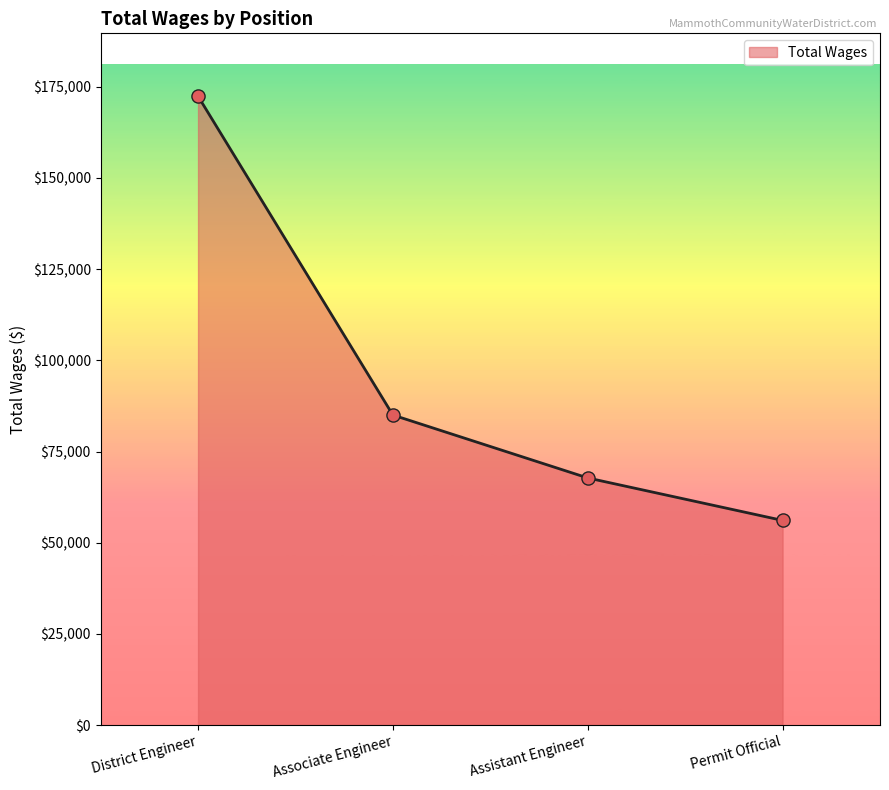

Between Permit Official and Assistant Engineer, which is larger?

Assistant Engineer